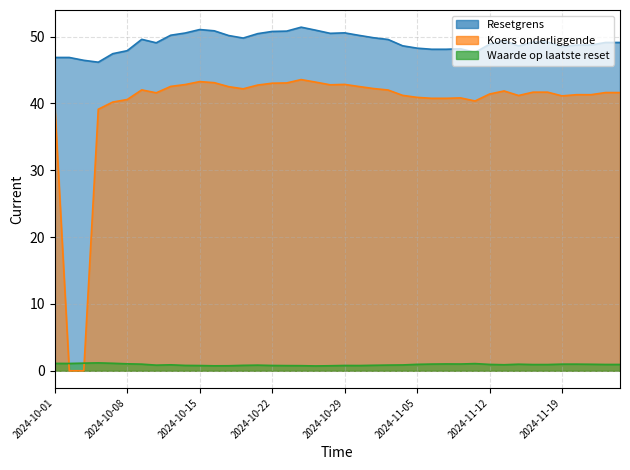

What is the label of the 32nd point from the right?

2024-10-11